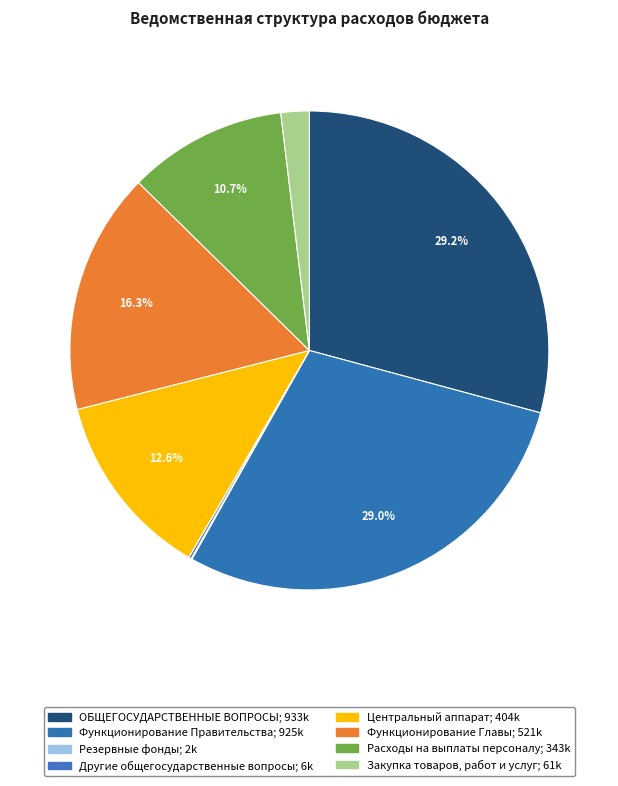

To the nearest percent, what portion does ОБЩЕГОСУДАРСТВЕННЫЕ ВОПРОСЫ represent?

29%